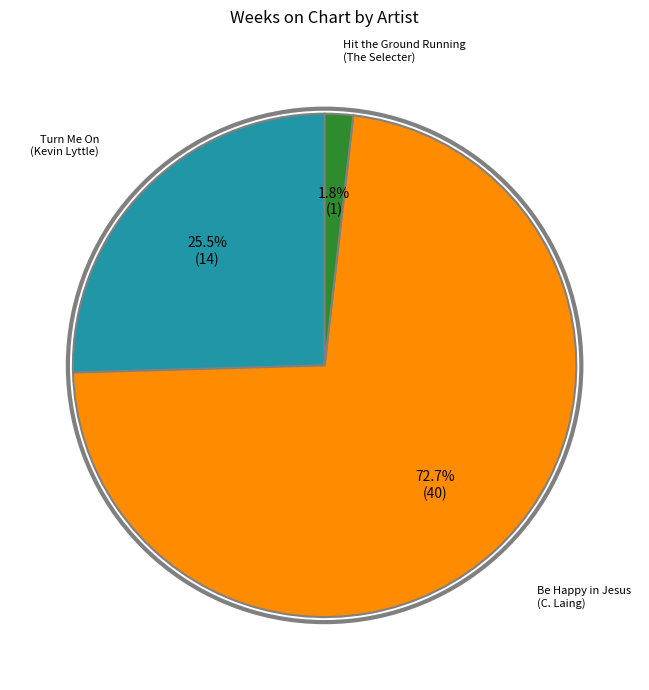

Does any single category account for the majority?

Yes